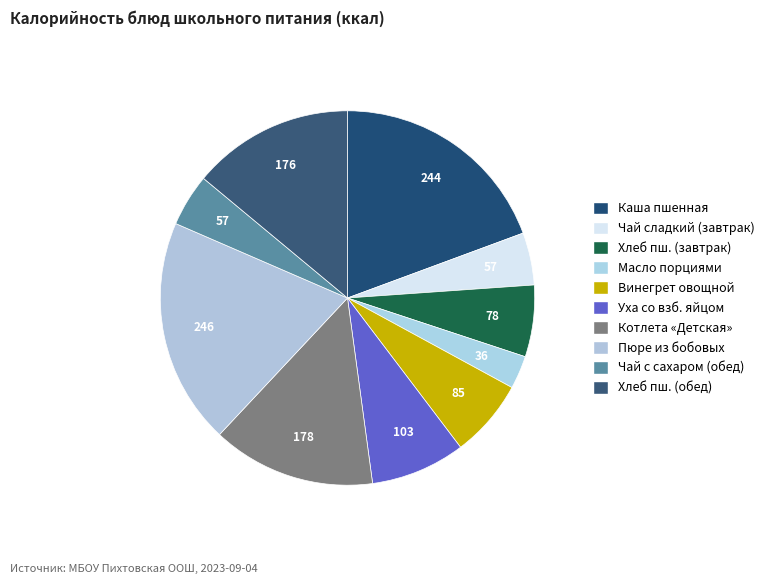

How many segments does this pie chart have?

10